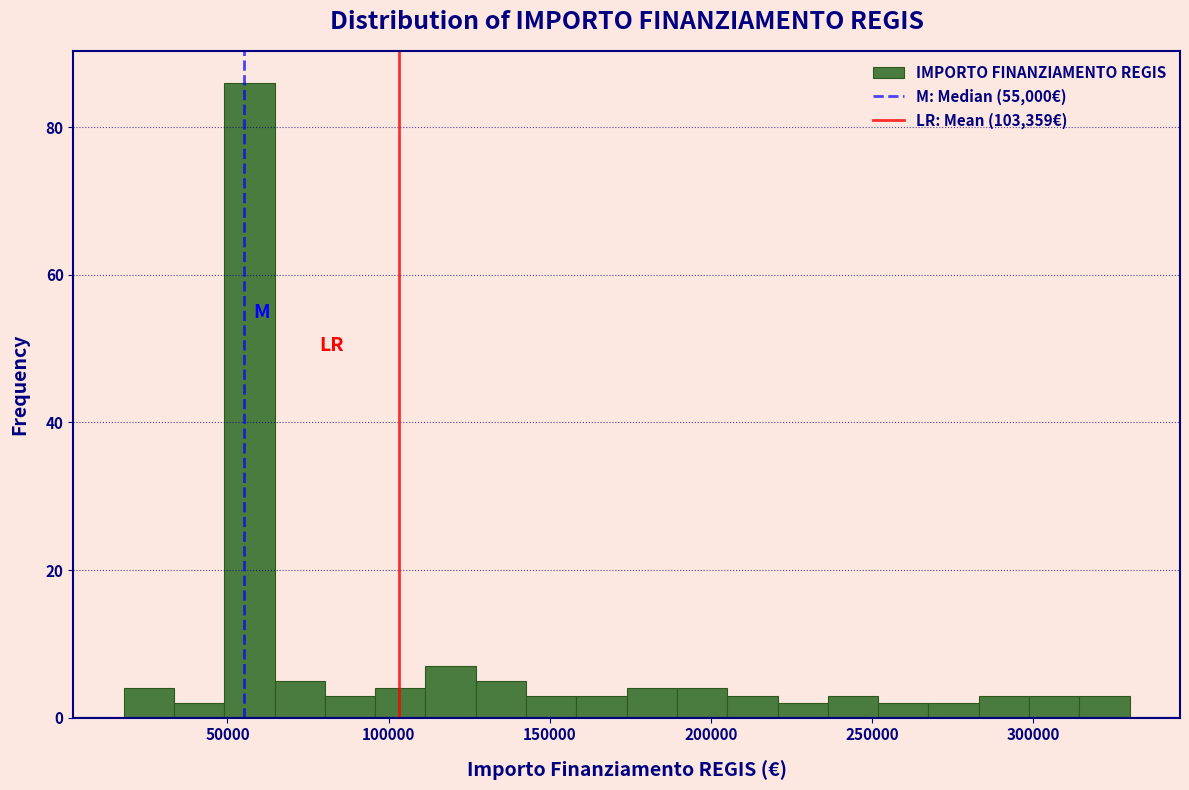

Read against the x-axis, roughly where is the centre of the tallest bar?

55000